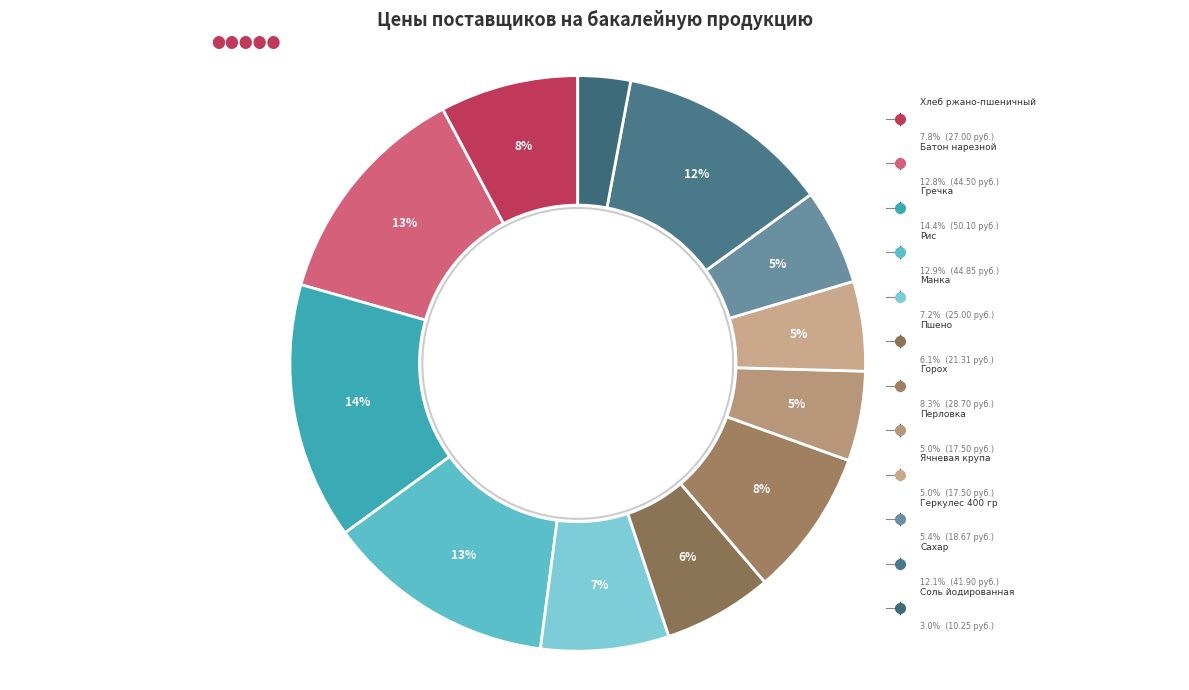

How much of the chart is everything except Хлеб ржано-пшеничный?

92.2%